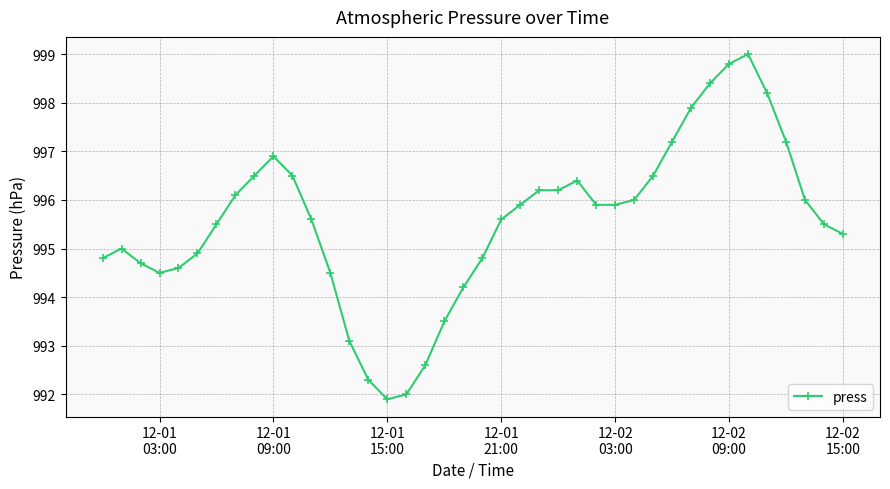

What is the greatest value displayed?

999.0